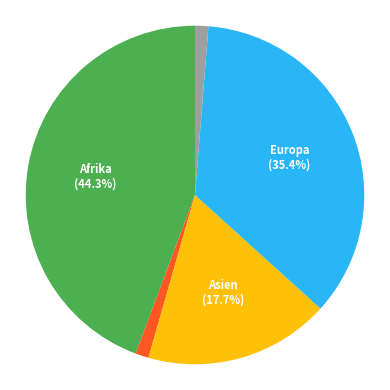

Is there a majority slice in this chart?

No